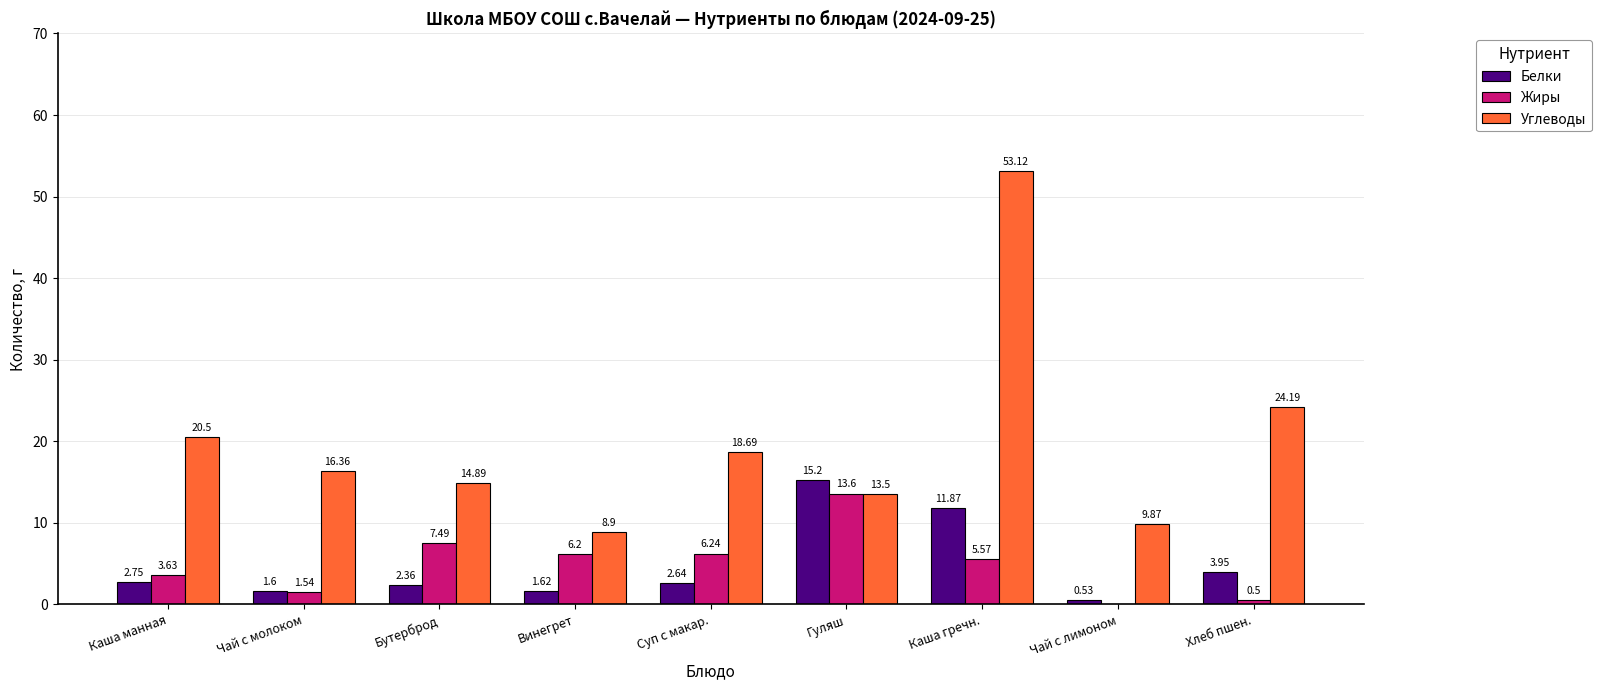

Which series has the largest total across all categories?

Углеводы